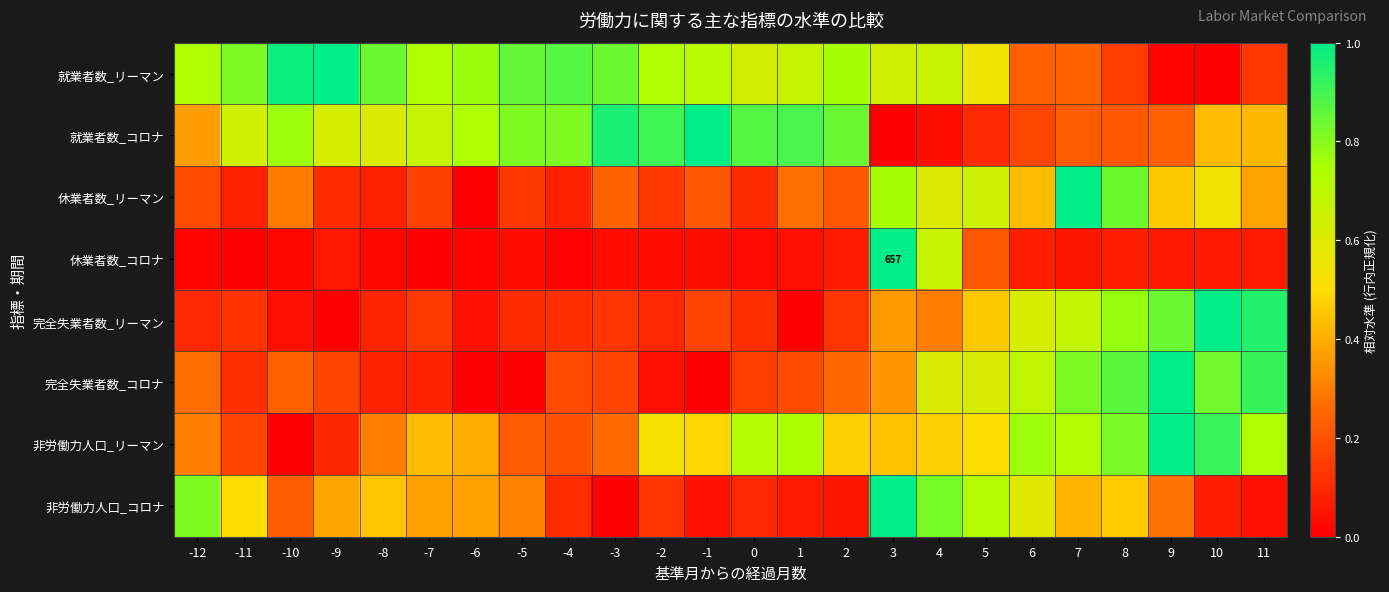

Which series has the largest total across all categories?

就業者数_リーマン